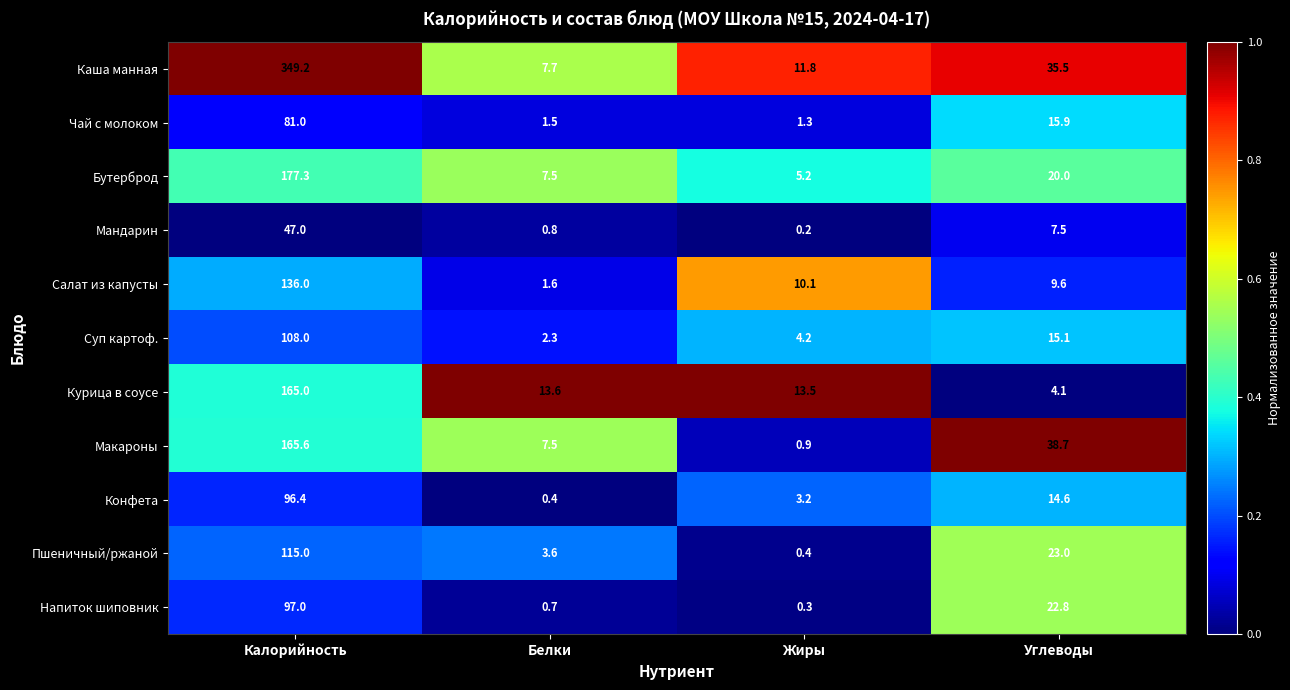

List the series in order of their peak value, lowest first.

Мандарин, Чай с молоком, Конфета, Напиток шиповник, Суп картоф., Пшеничный/ржаной, Салат из капусты, Курица в соусе, Макароны, Бутерброд, Каша манная